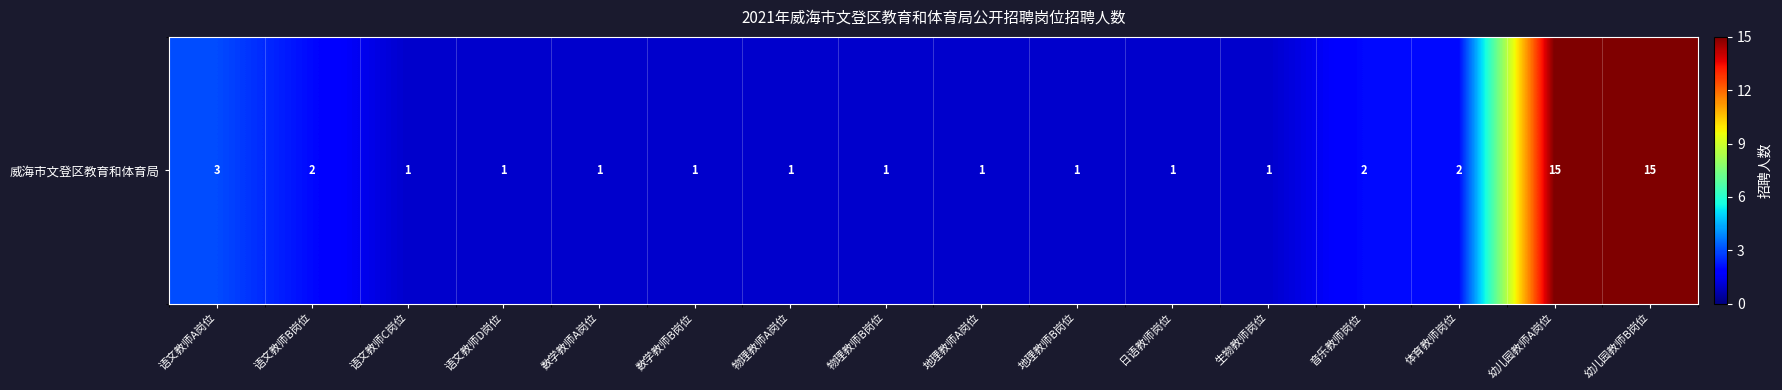

What is the greatest value displayed?

15